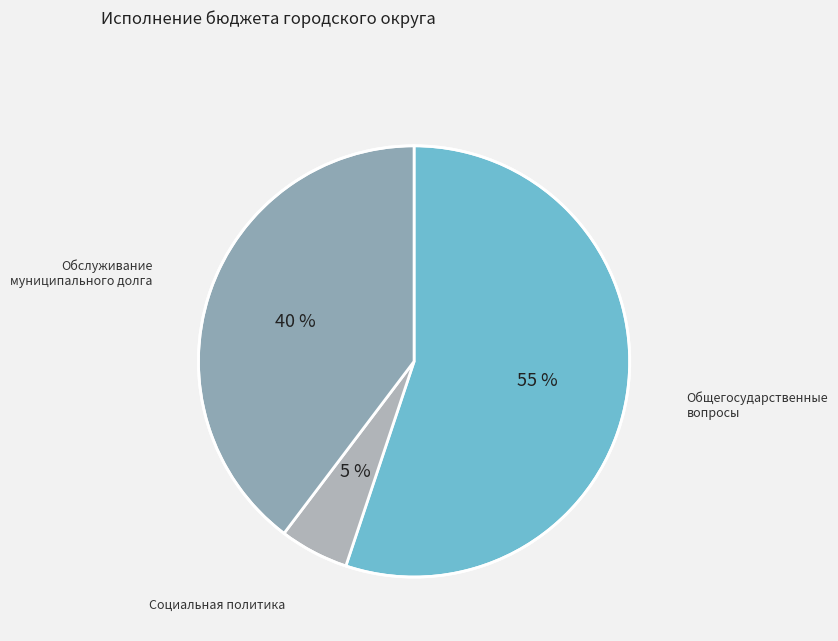

How many segments does this pie chart have?

3